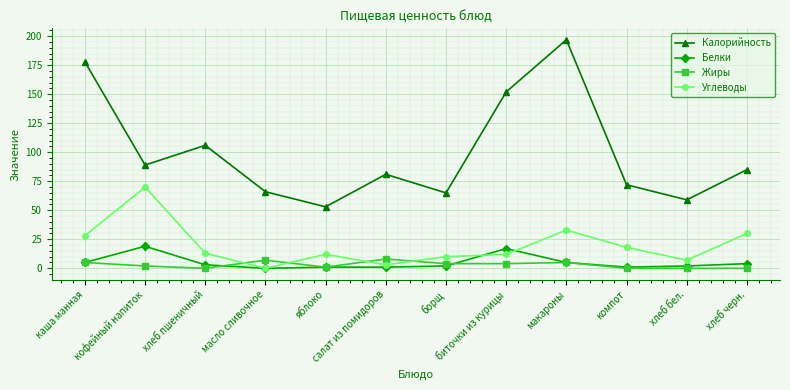

At which category does the chart reach its peak across all series?

макароны